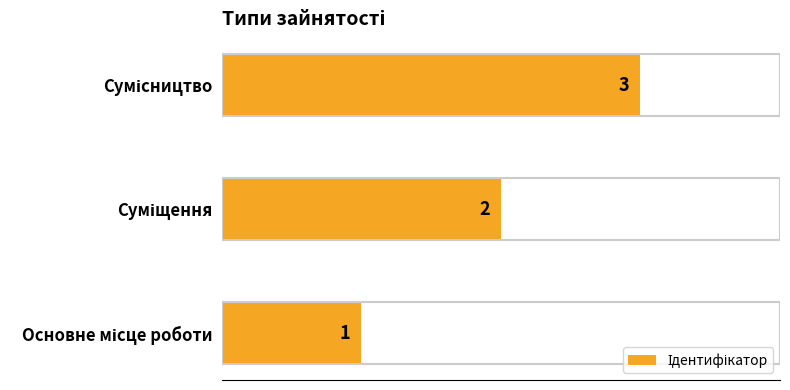

What is the greatest value displayed?

3